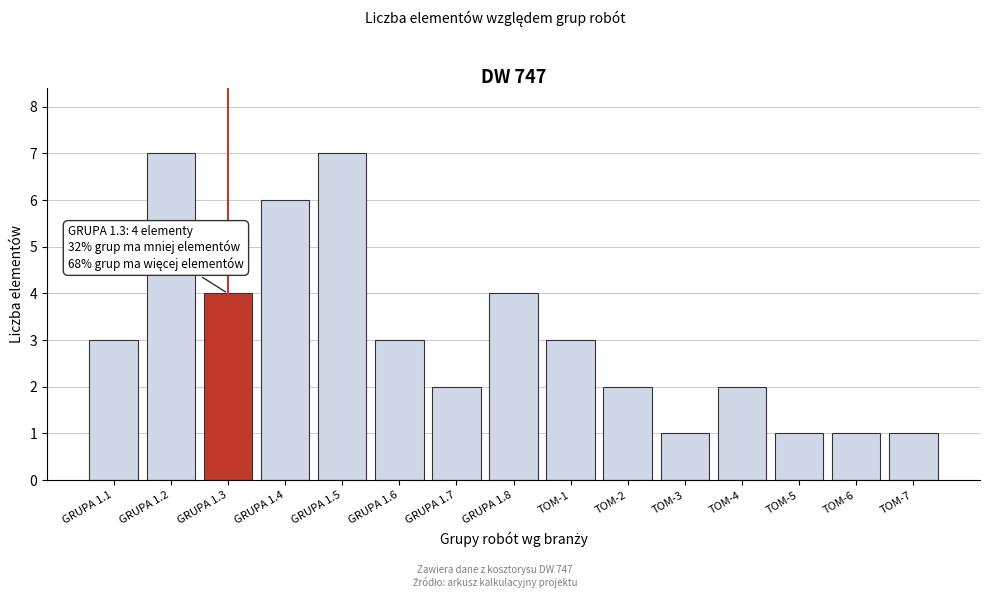

Reading right to left, transcribe all the data shown in this chart.

1	1	1	2	1	2	3	4	2	3	7	6	4	7	3